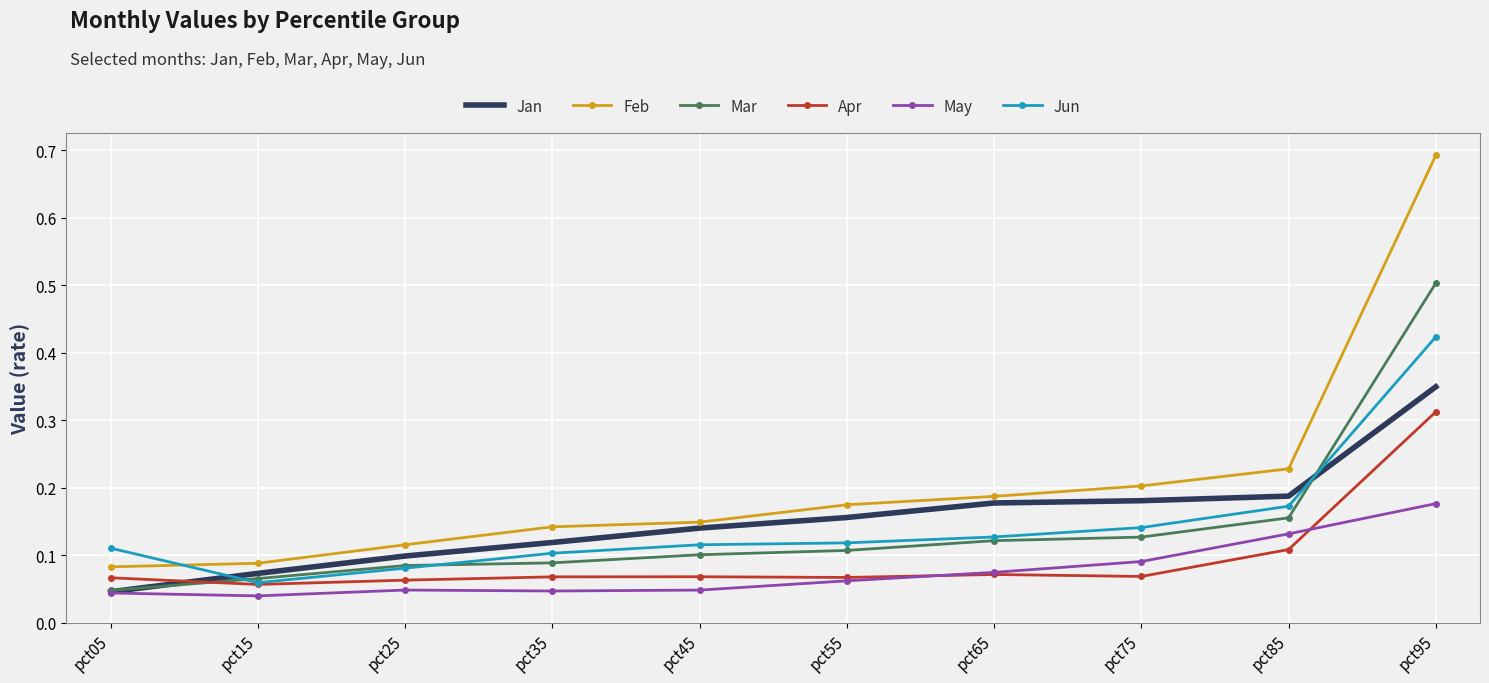

The May series shows 0.0 at pct85. True or false?

False